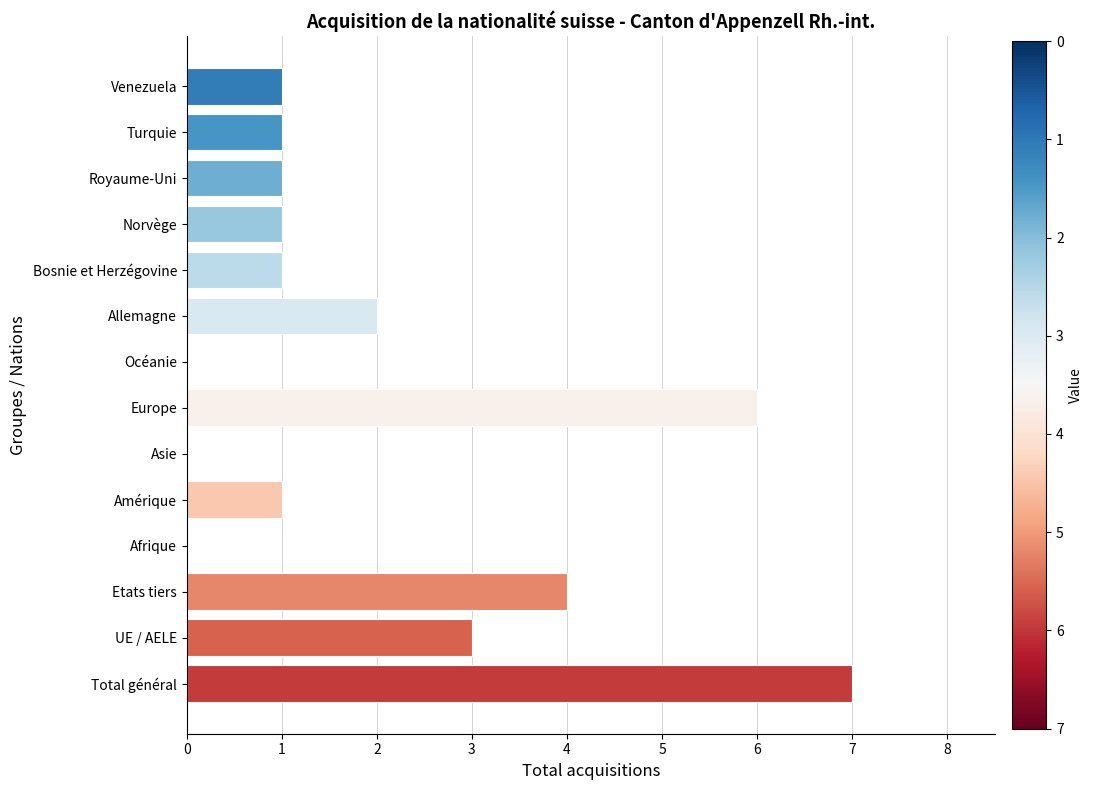

Reading bottom to top, transcribe all the data shown in this chart.

Total général=7	UE / AELE=3	Etats tiers=4	Afrique=0	Amérique=1	Asie=0	Europe=6	Océanie=0	Allemagne=2	Bosnie et Herzégovine=1	Norvège=1	Royaume-Uni=1	Turquie=1	Venezuela=1